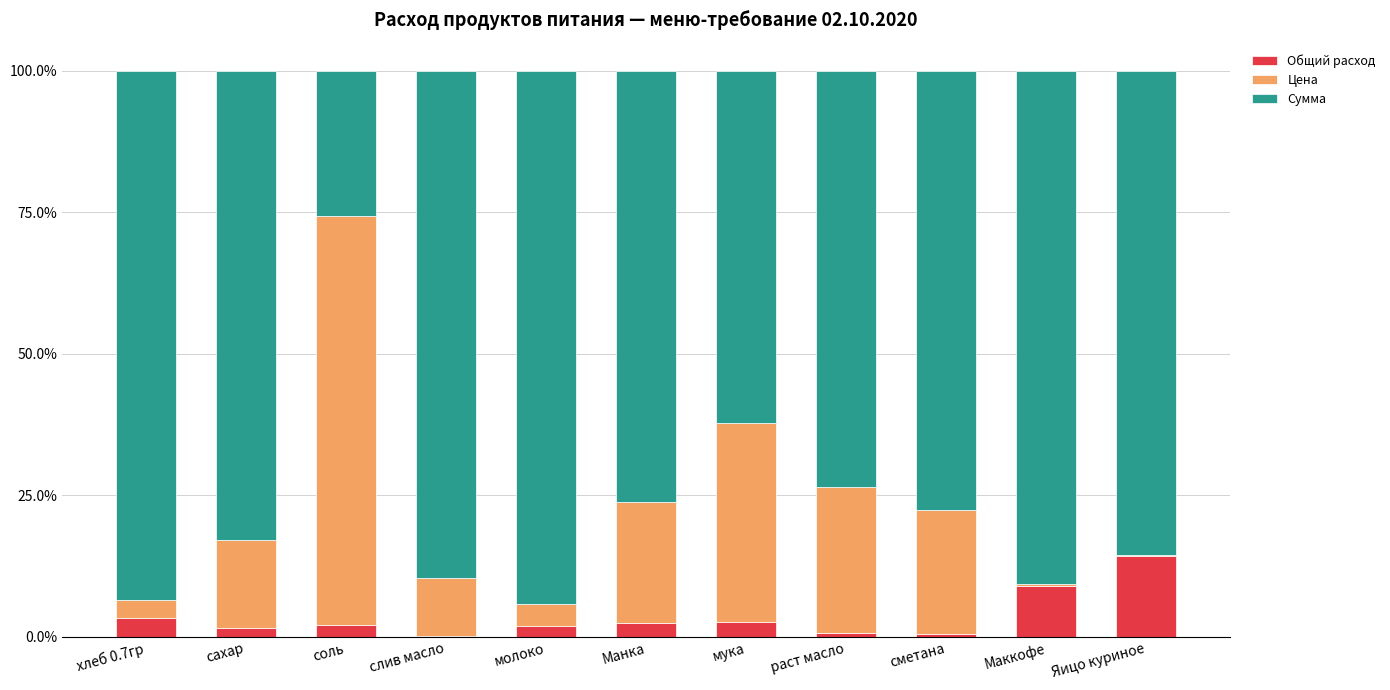

Are the bars grouped side by side (vs. stacked)?

No